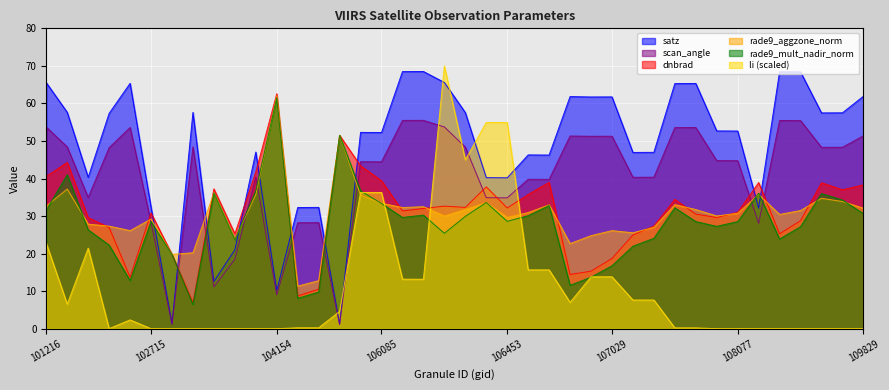

True or false: rade9_aggzone_norm and dnbrad intersect in this chart.

True